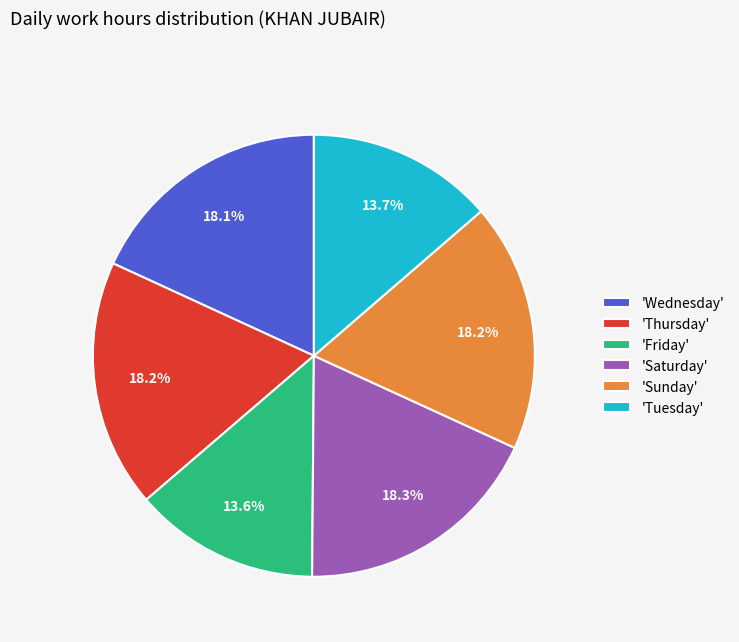

What is the ratio of the value at 'Thursday' to the value at 'Saturday'?

1.0